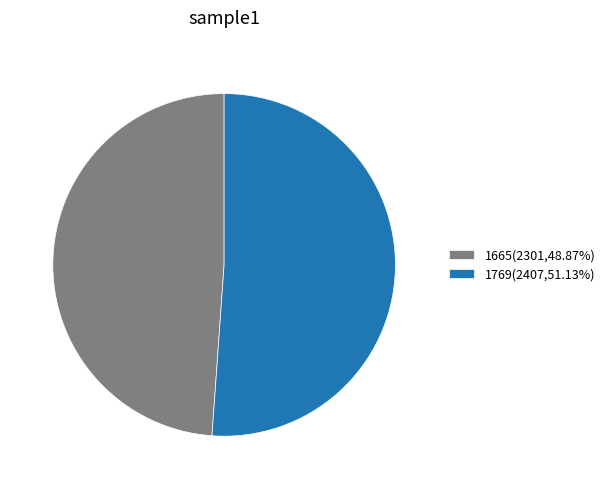

Approximately how many times larger is the value at 1769(2407,51.13%) compared to 1665(2301,48.87%)?

1.0